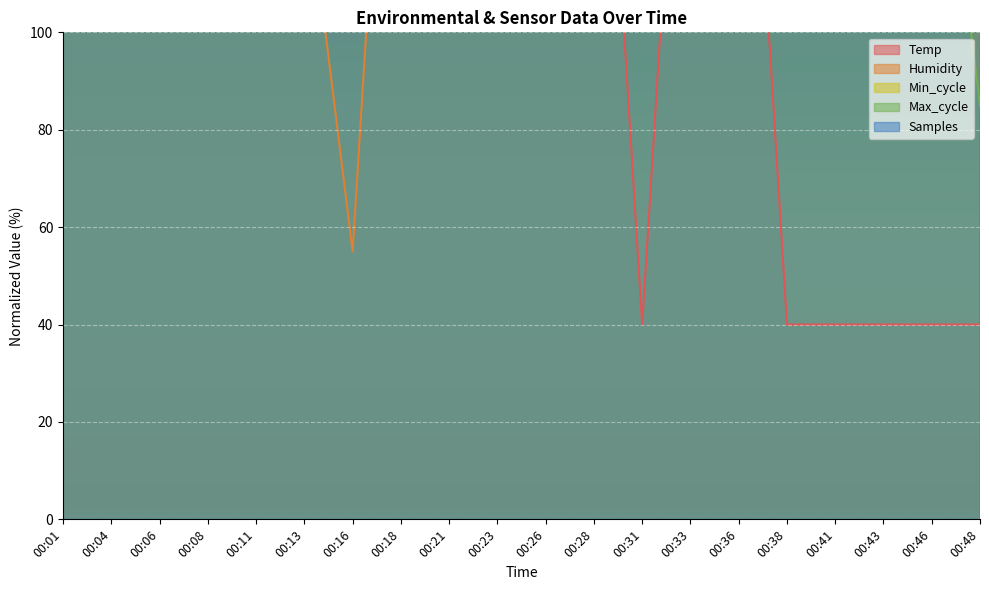

Which category has the lowest value in the Humidity series?

00:16